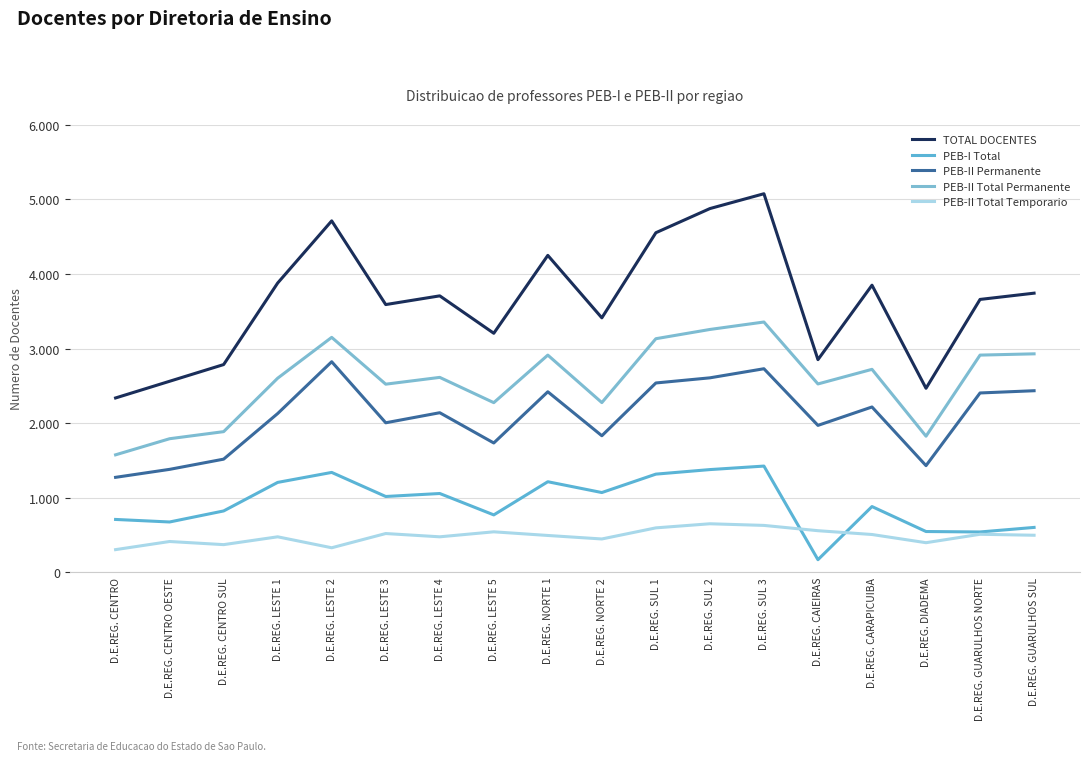

What is the total value across all series at D.E.REG. NORTE 2?

9030